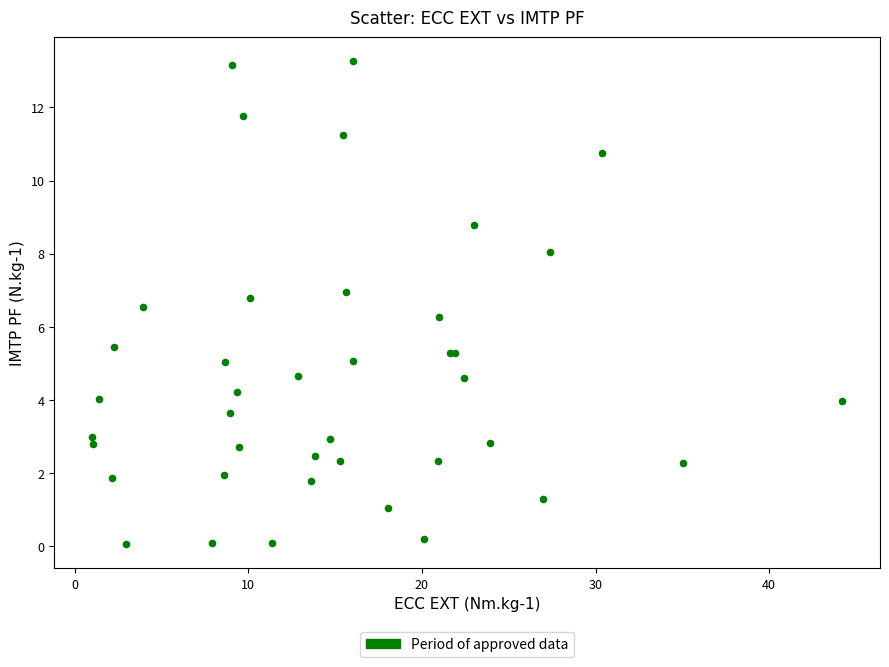

What Y value in the scatter plot is closest to 6?

6.3